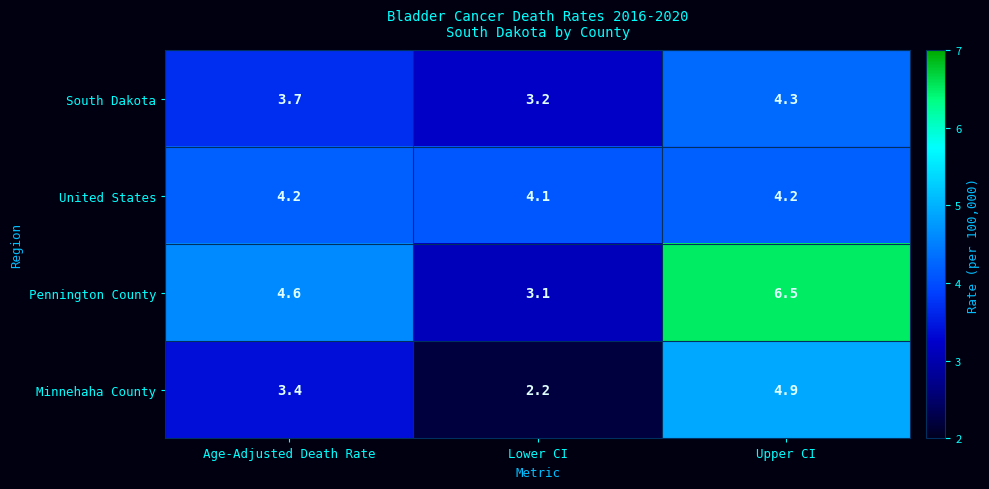

Reading right to left, extract all data points from this chart.

South Dakota: 4.3	3.2	3.7
United States: 4.2	4.1	4.2
Pennington County: 6.5	3.1	4.6
Minnehaha County: 4.9	2.2	3.4